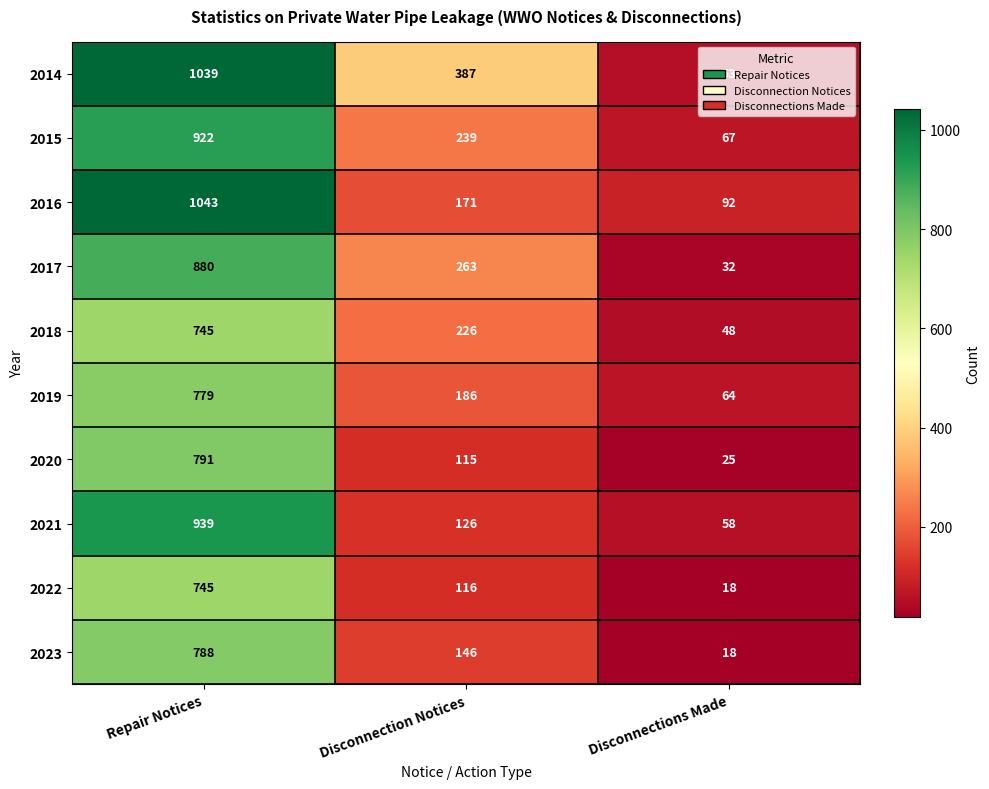

What is the lowest value of the 2015 series?

67